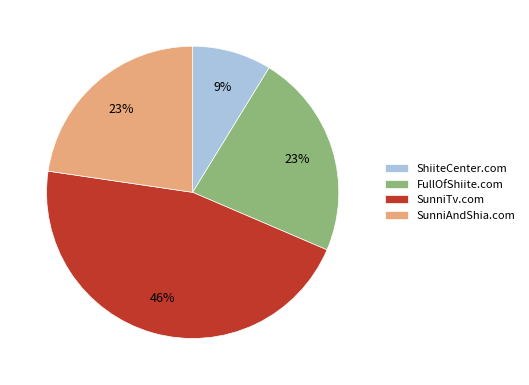

Is SunniTv.com the majority of the pie?

No